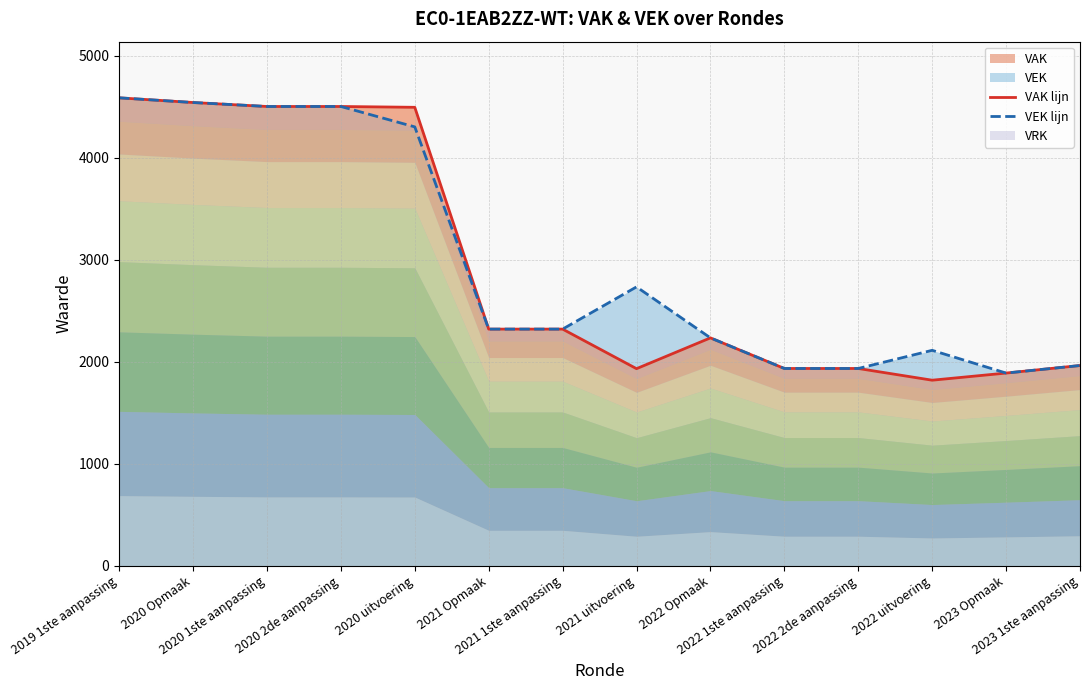

Reading left to right, what are all the values shown in this chart?

VAK lijn: 4589	4543	4504	4504	4496	2321	2321	1933	2235	1935	1935	1820	1890	1964
VEK lijn: 4589	4543	4504	4504	4304	2321	2321	2735	2235	1935	1935	2113	1890	1964